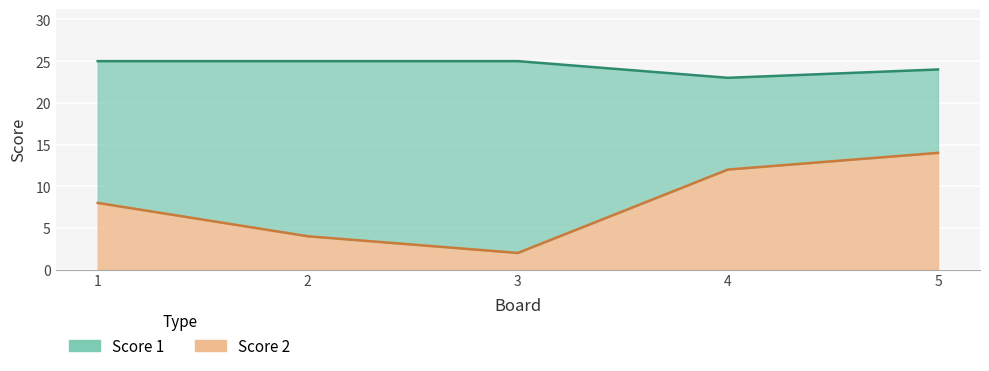

What is the minimum value shown in the chart?

2